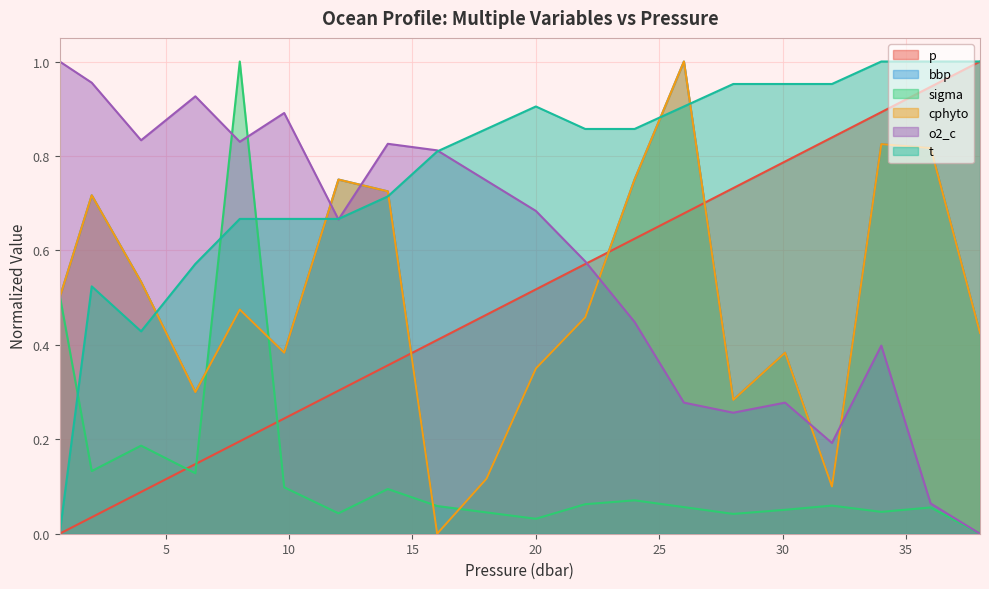

What is the greatest value displayed?

1.0